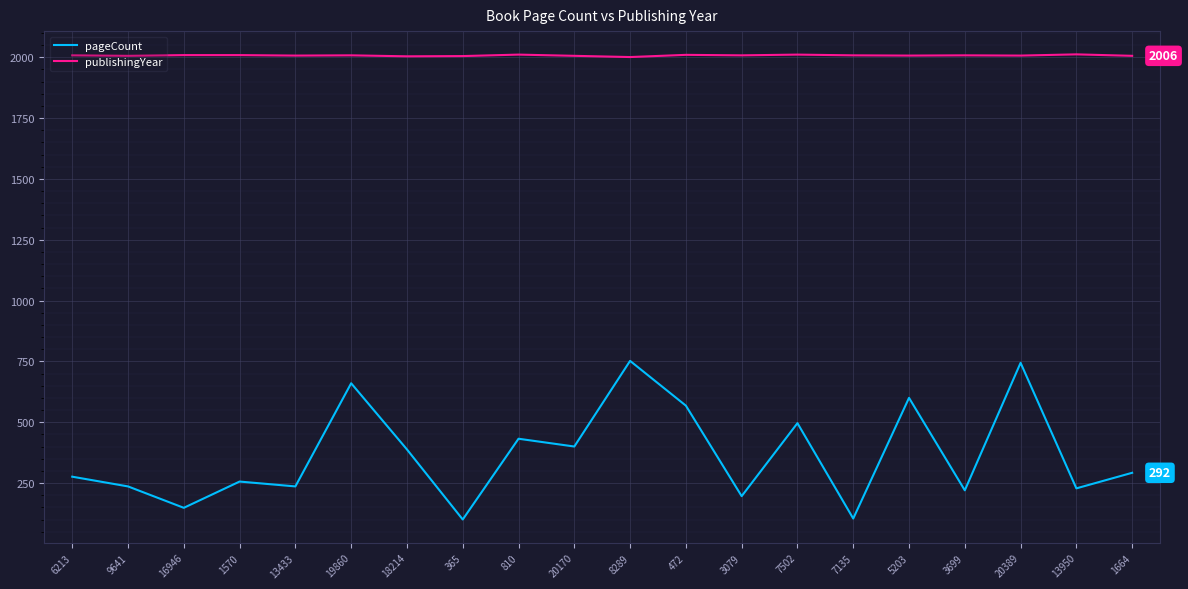

What are all the series names shown in the legend?

pageCount, publishingYear